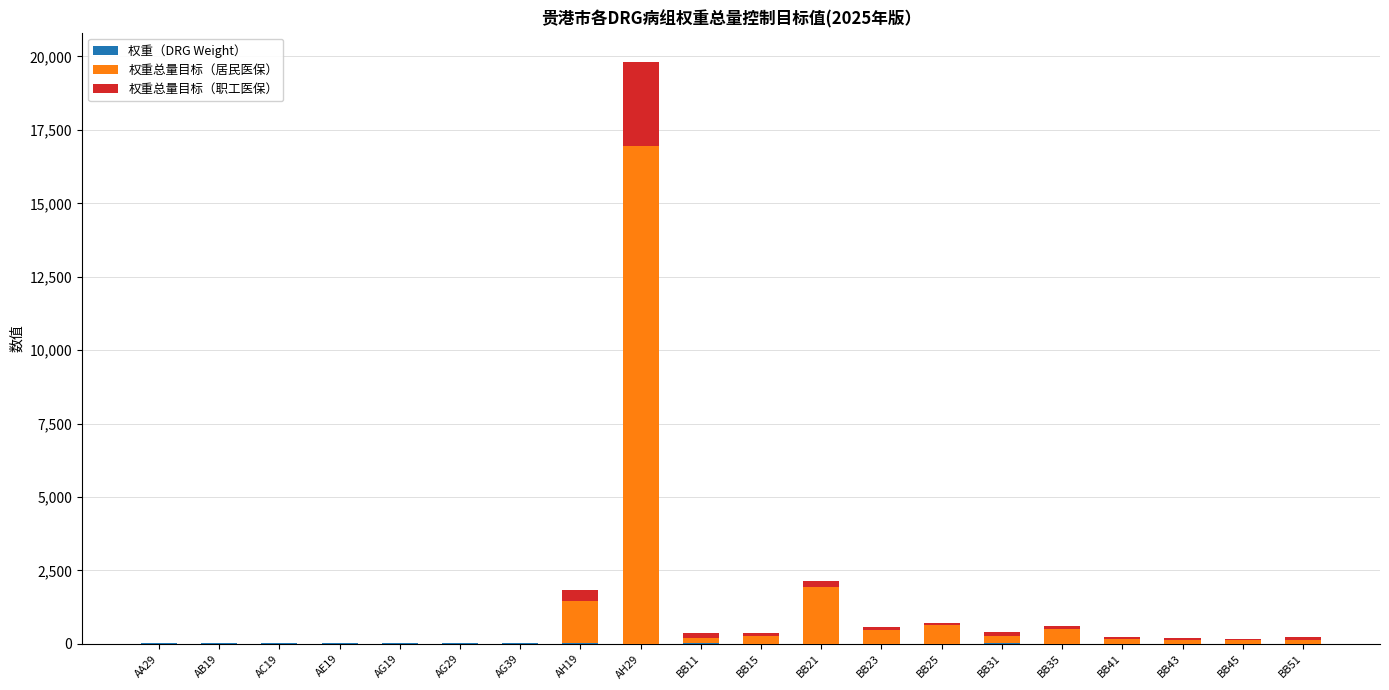

At which category is the sum across all series the highest?

AH29